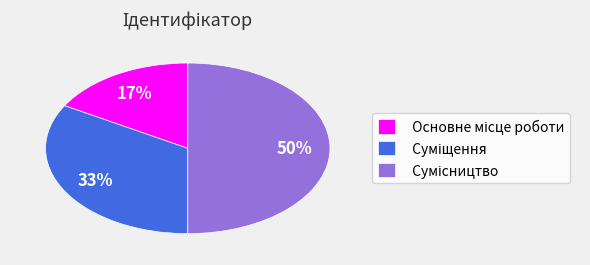

To the nearest percent, what is the difference between the largest and smallest slice percentages?

33%